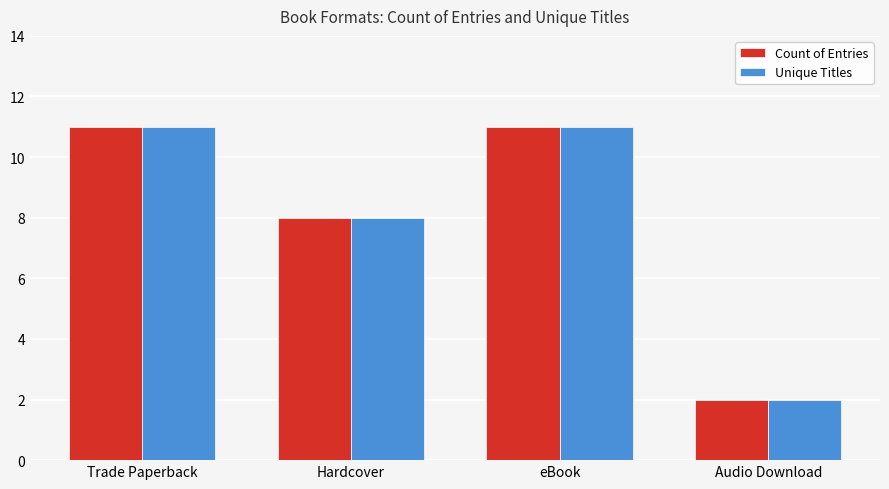

How many bars are there in each group?

2